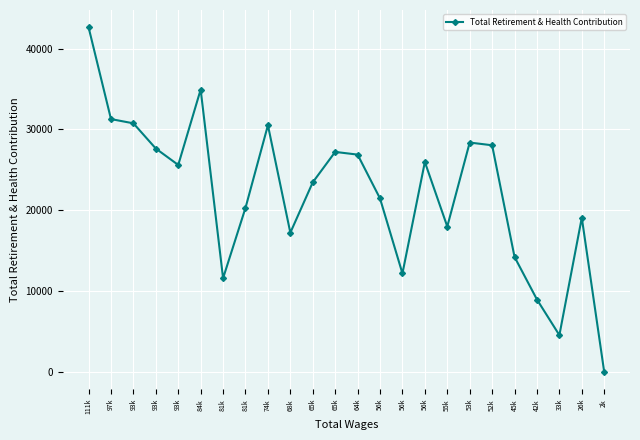

How many data points does each series have?

24